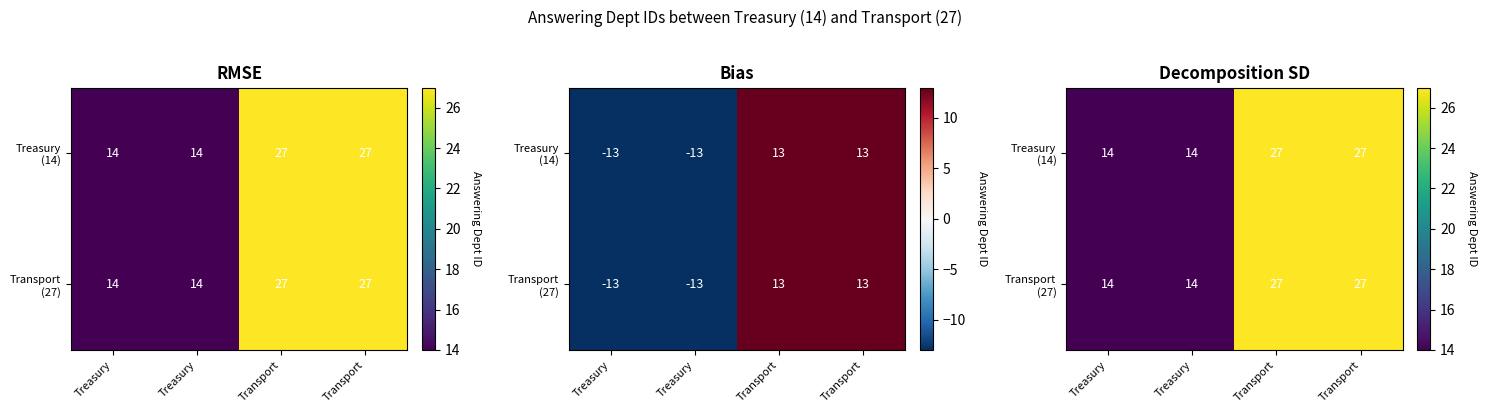

What is the lowest value of the Treasury (14) series?

14